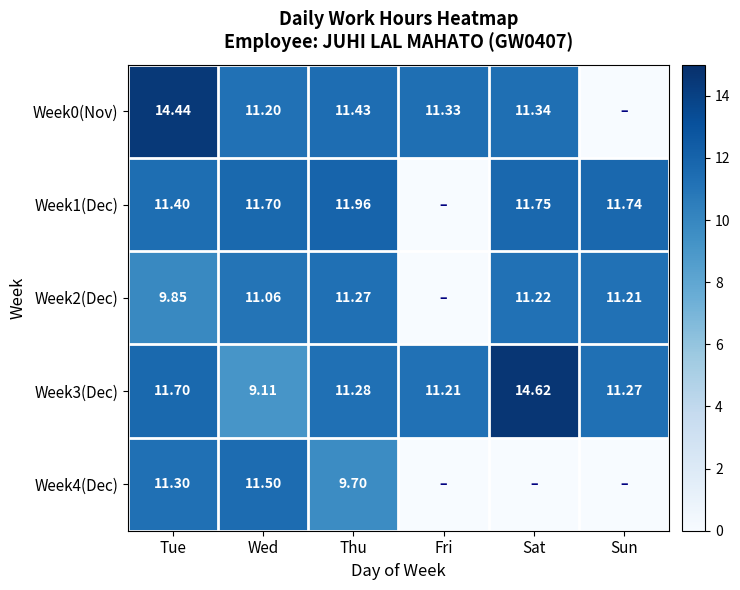

List the labels in order of Week3(Dec) value, smallest first.

Wed, Fri, Sun, Thu, Tue, Sat